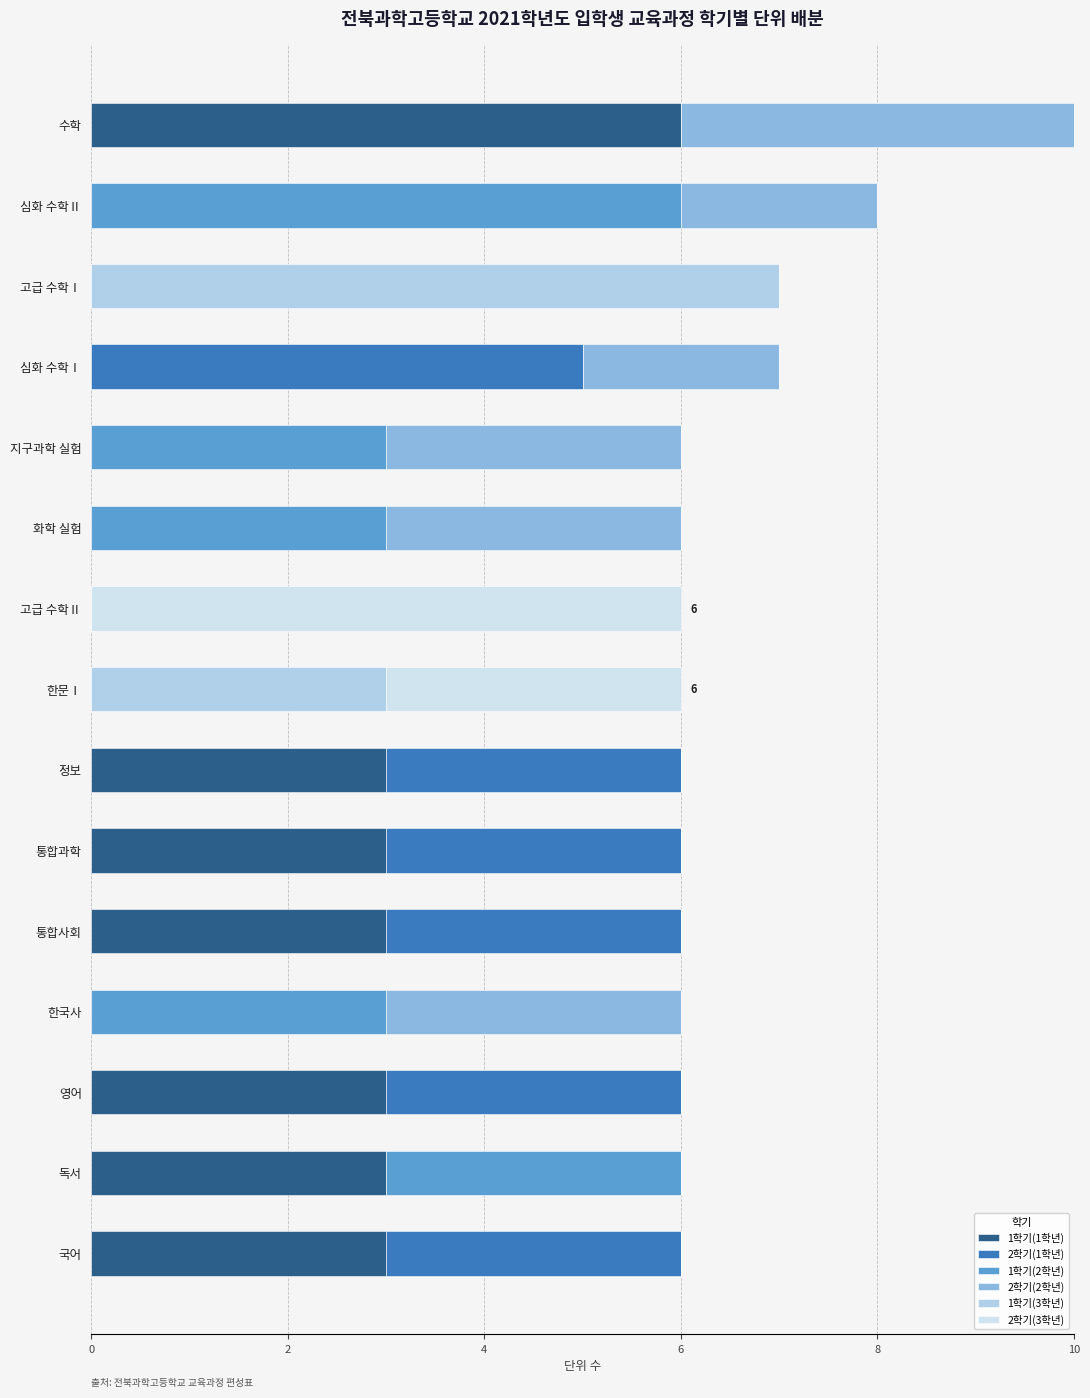

What is the difference between the second highest and second lowest values in the 2학기(1학년) series?

3